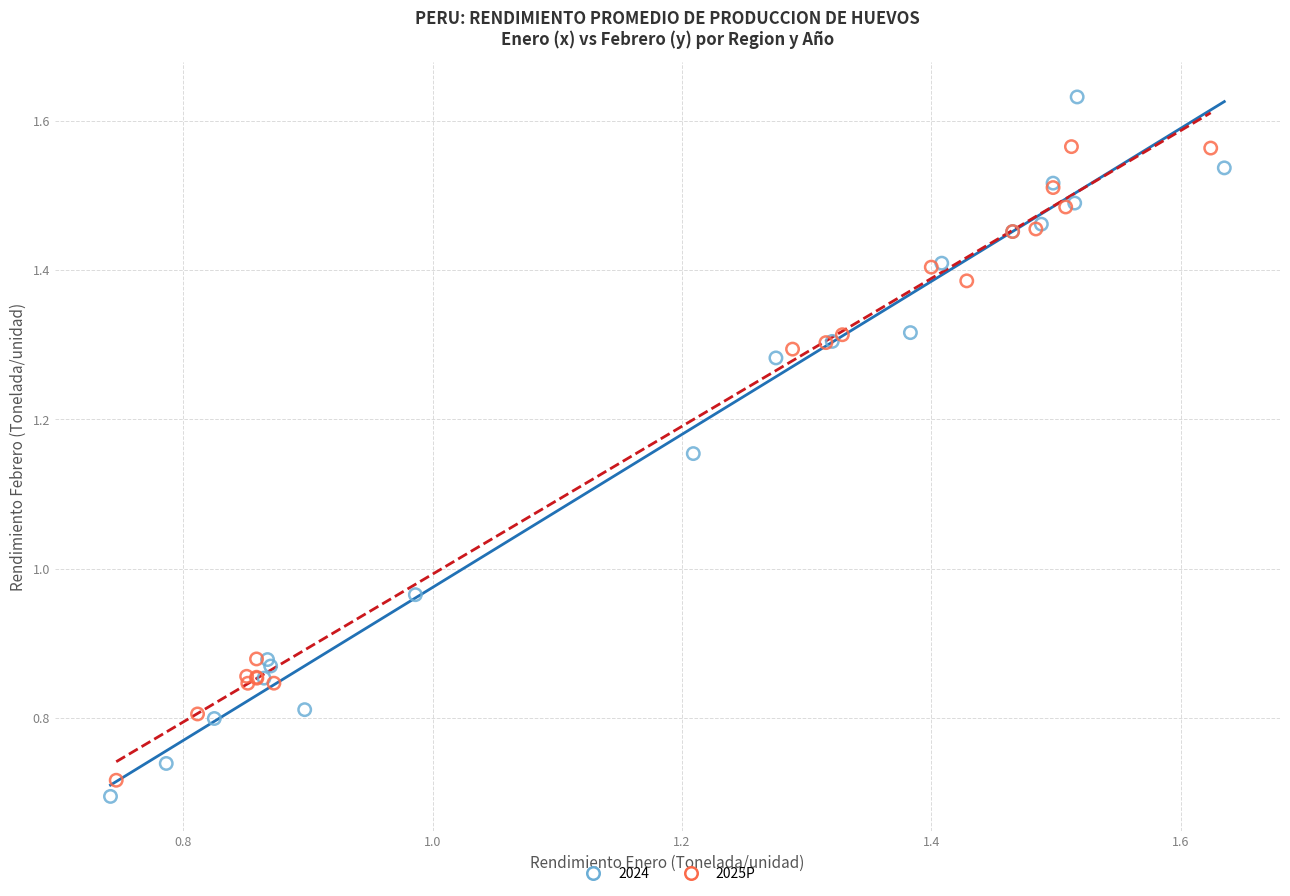

Which series reaches the maximum Y coordinate?

2024